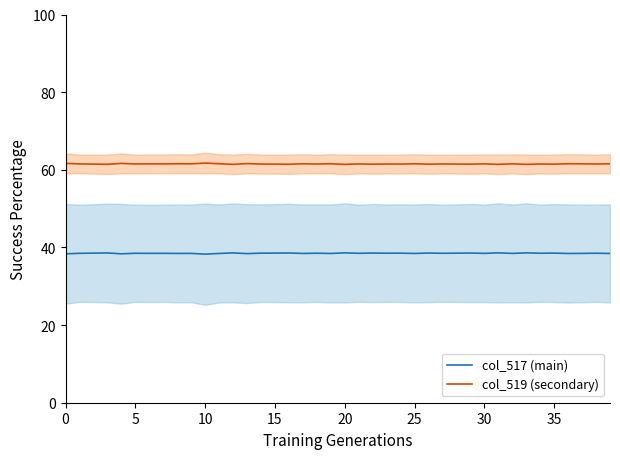

Reading left to right, list all the values displayed in this chart.

col_517 (main): 38.4	38.5	38.5	38.6	38.4	38.5	38.5	38.5	38.5	38.5	38.3	38.4	38.6	38.4	38.5	38.5	38.6	38.5	38.5	38.4	38.6	38.5	38.6	38.5	38.5	38.5	38.6	38.5	38.5	38.6	38.5	38.6	38.5	38.6	38.5	38.5	38.4	38.5	38.5	38.4
col_519 (secondary): 61.6	61.5	61.5	61.4	61.6	61.5	61.5	61.5	61.5	61.5	61.7	61.6	61.4	61.6	61.5	61.5	61.4	61.5	61.5	61.6	61.4	61.5	61.4	61.5	61.5	61.5	61.4	61.5	61.5	61.4	61.5	61.4	61.5	61.4	61.5	61.5	61.6	61.5	61.5	61.6